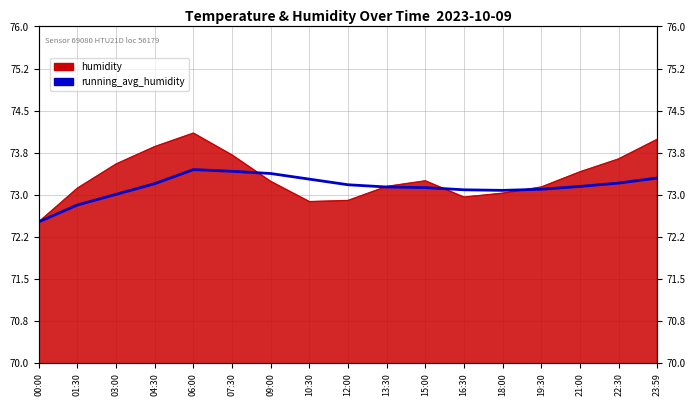

What is the smallest value displayed?

72.5